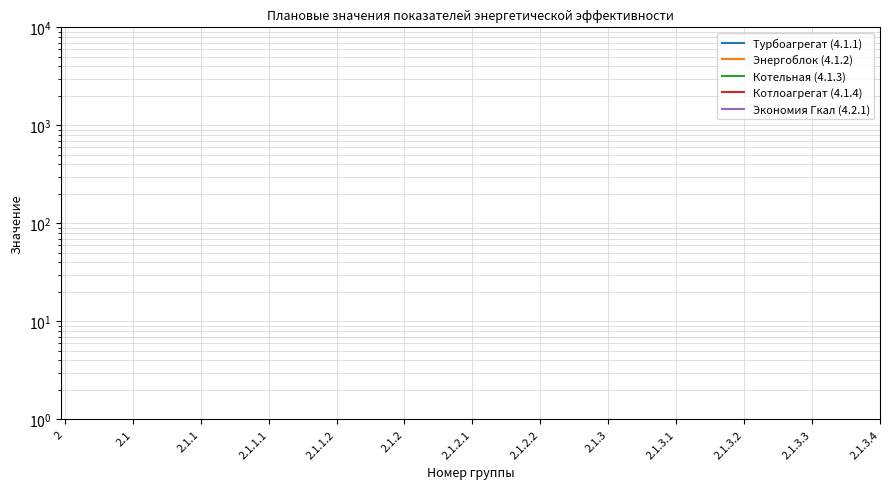

Count the number of data series in this chart.

5